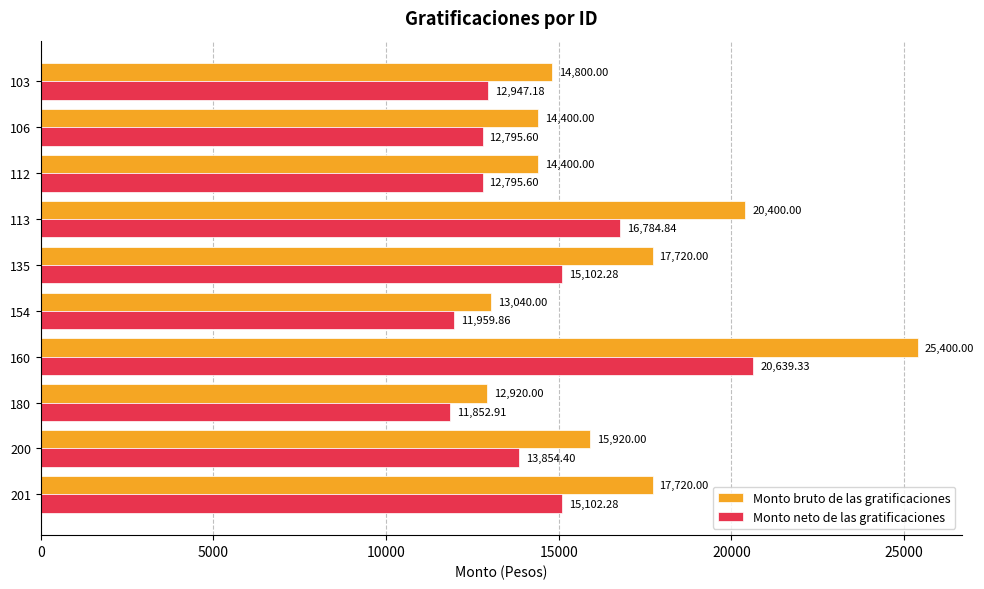

List the series in order of their peak value, lowest first.

Monto neto de las gratificaciones, Monto bruto de las gratificaciones